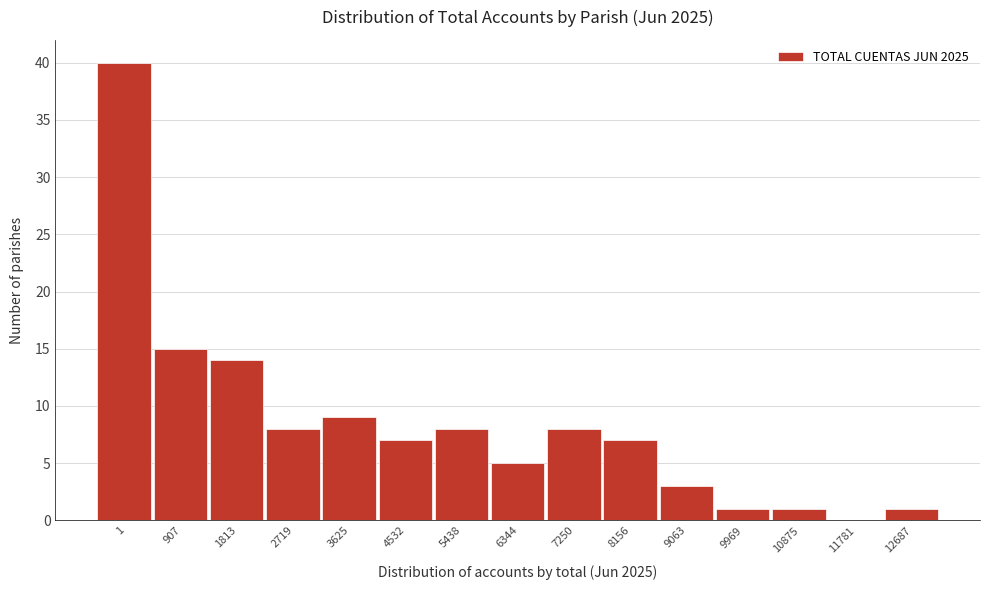

Reading left to right, transcribe all the data shown in this chart.

1=40	907=15	1813=14	2719=8	3625=9	4532=7	5438=8	6344=5	7250=8	8156=7	9063=3	9969=1	10875=1	11781=0	12687=1